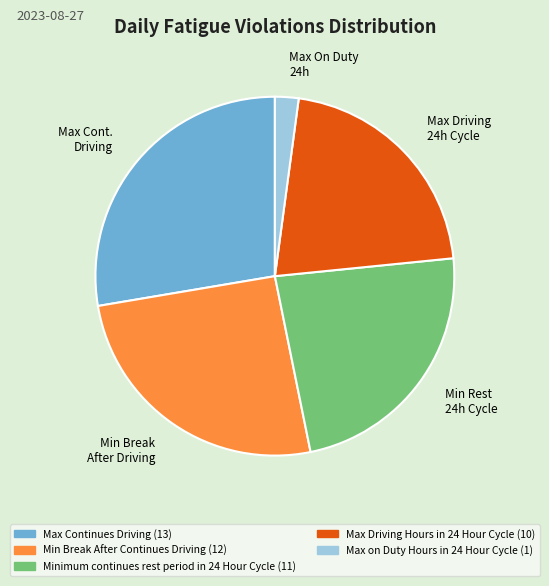

Rank the categories by value from highest to lowest.

Max Cont. Driving, Min Break After Driving, Min Rest 24h Cycle, Max Driving 24h Cycle, Max On Duty 24h